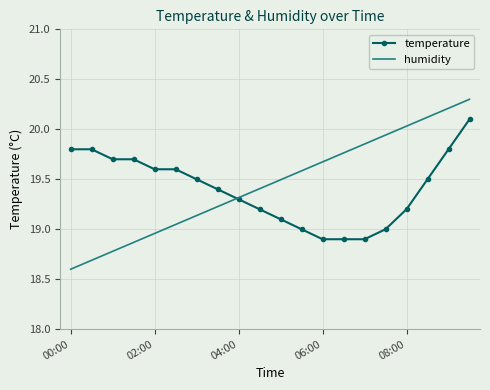

List the series in order of their peak value, highest first.

humidity, temperature